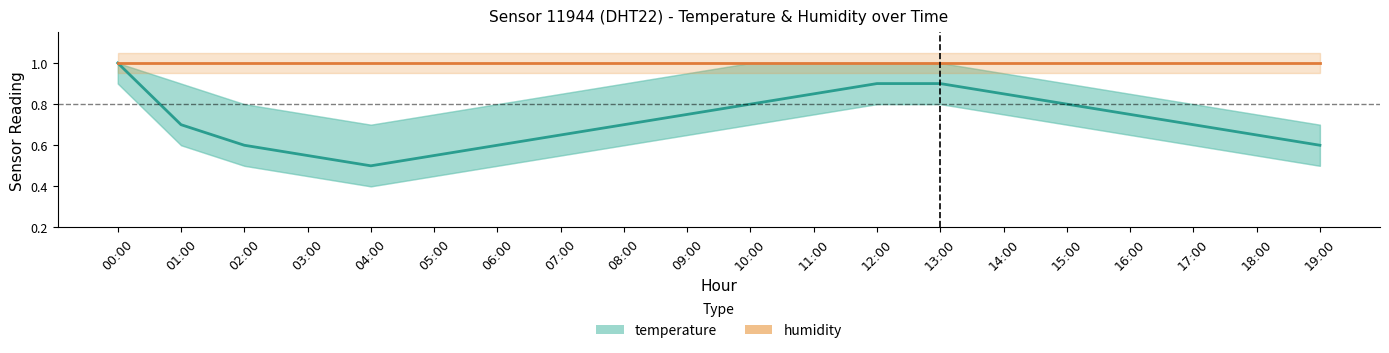

Rank the categories by humidity value from highest to lowest.

00:00, 01:00, 02:00, 03:00, 04:00, 05:00, 06:00, 07:00, 08:00, 09:00, 10:00, 11:00, 12:00, 13:00, 14:00, 15:00, 16:00, 17:00, 18:00, 19:00